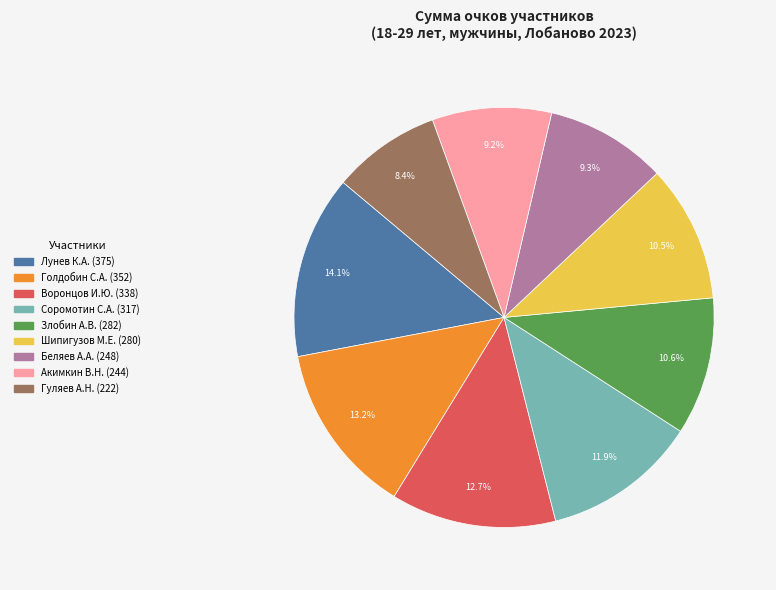

Does any single category account for the majority?

No